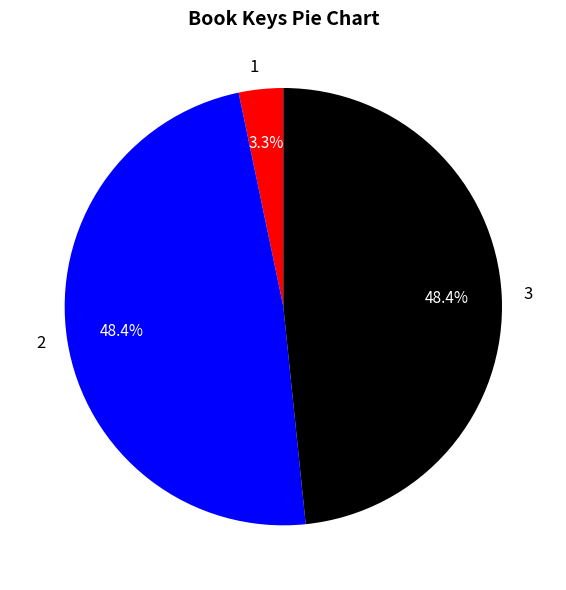

Between 1 and 3, which is larger?

3